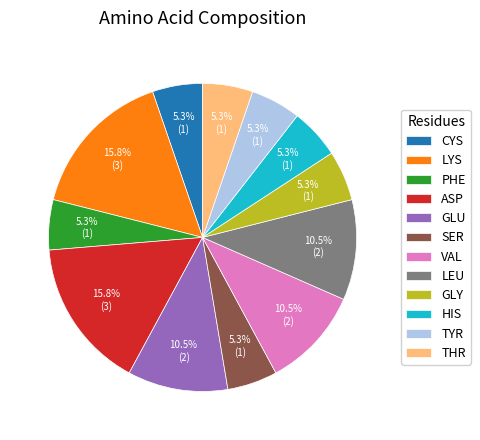

How many slices are in this pie chart?

12